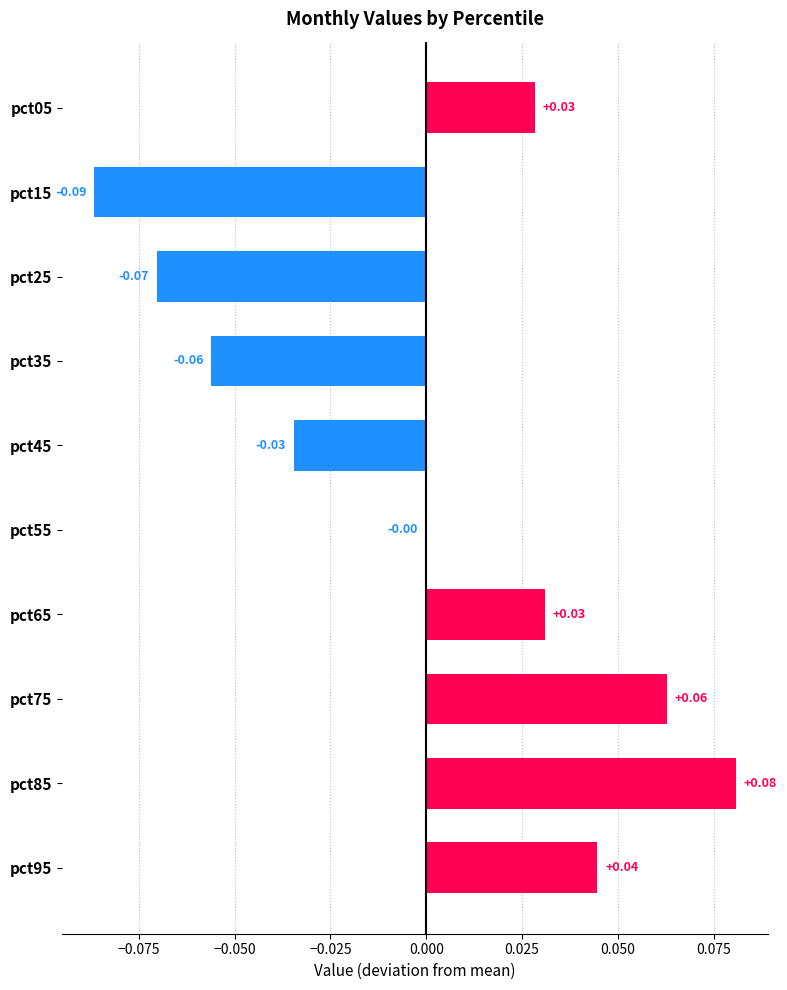

What is the change in value from pct35 to pct95?

+0.1